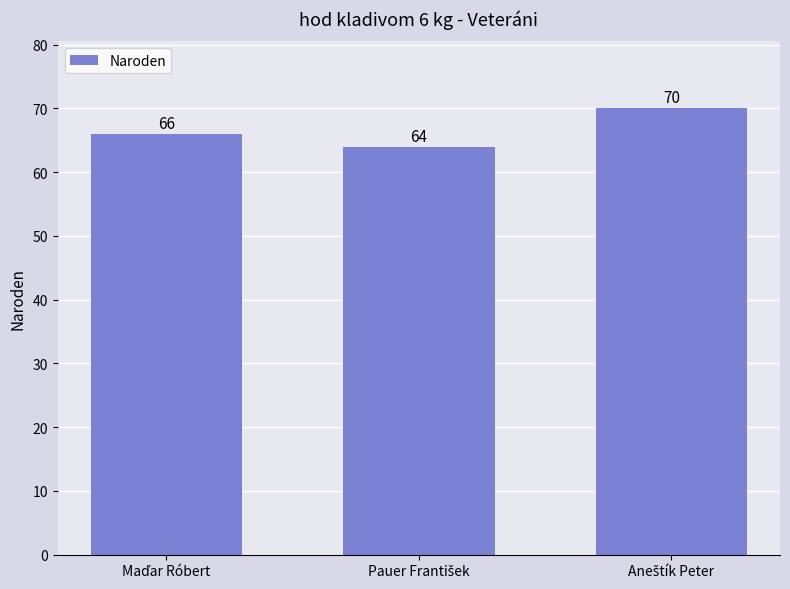

What is the value of the 2nd bar from the left?

64